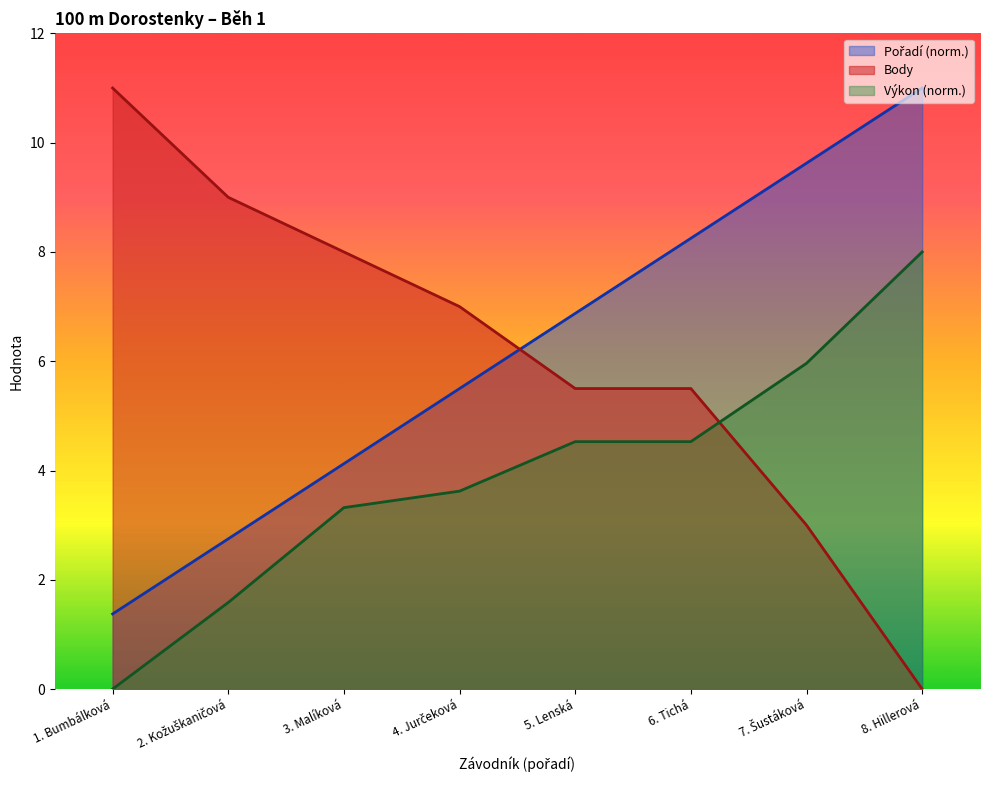

Is it true that Body equals 5.5 at 5. Lenská?

True